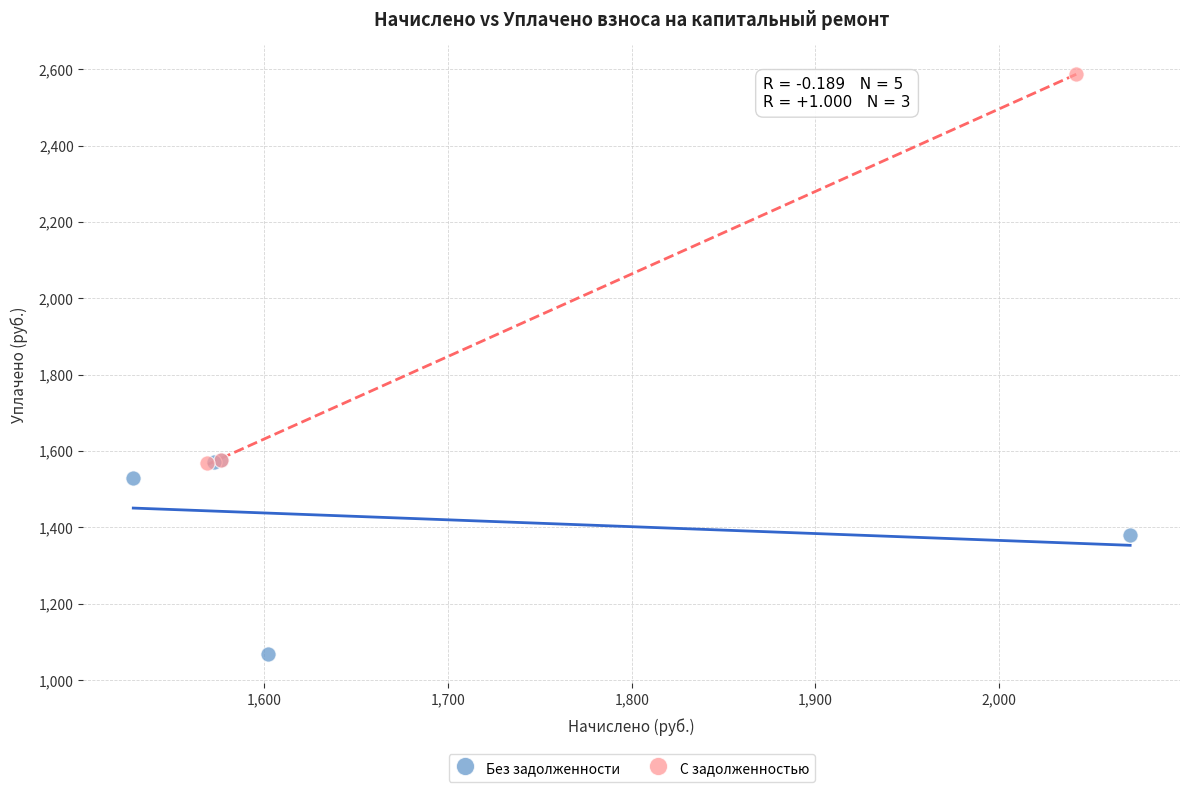

Which series contains the lowest Y value?

Без задолженности